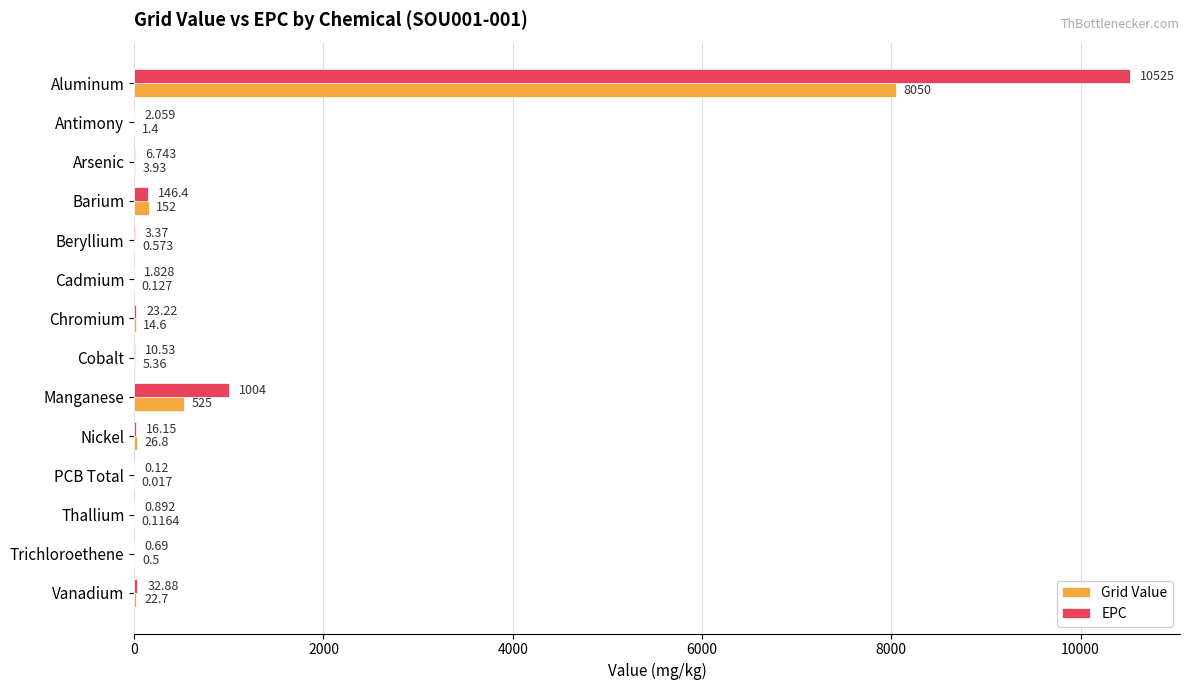

Between Beryllium and Chromium, which series saw the biggest shift?

EPC